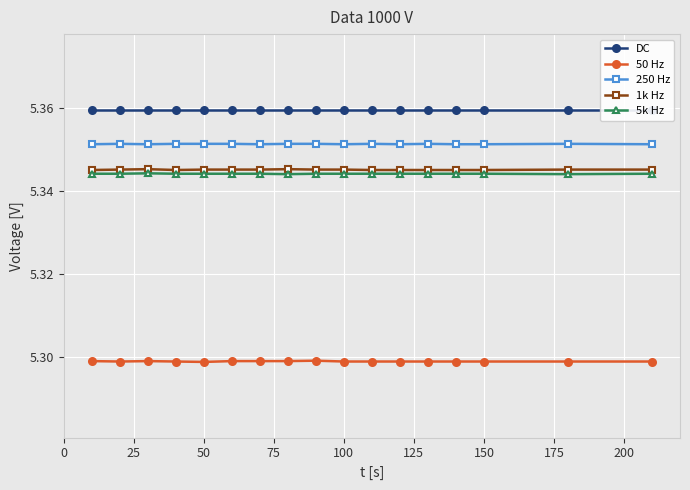

Is it true that 1k Hz equals 2.9 at 150?

False